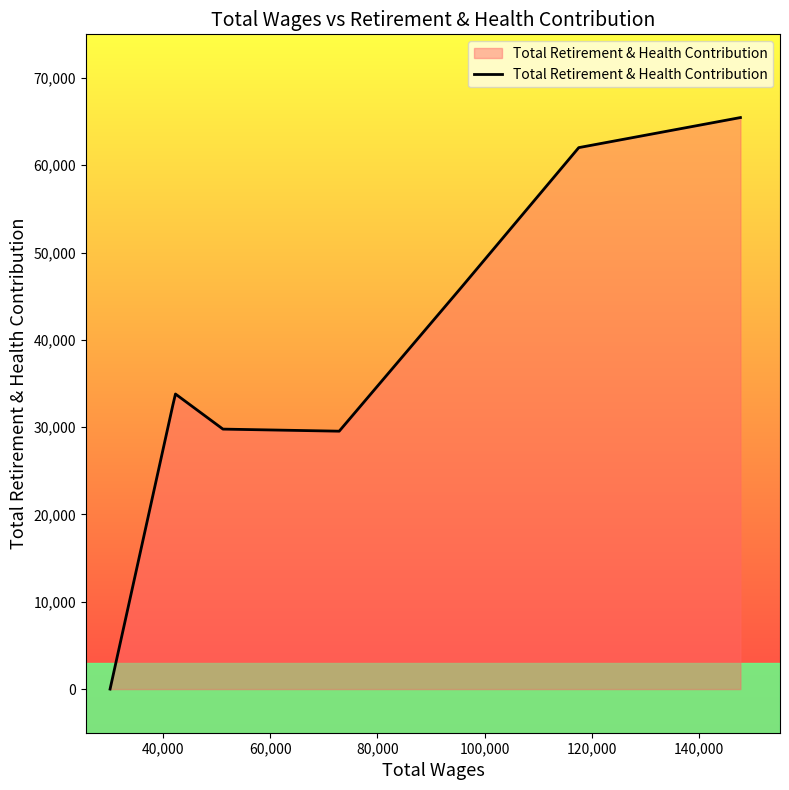

What is the greatest value displayed?

65467